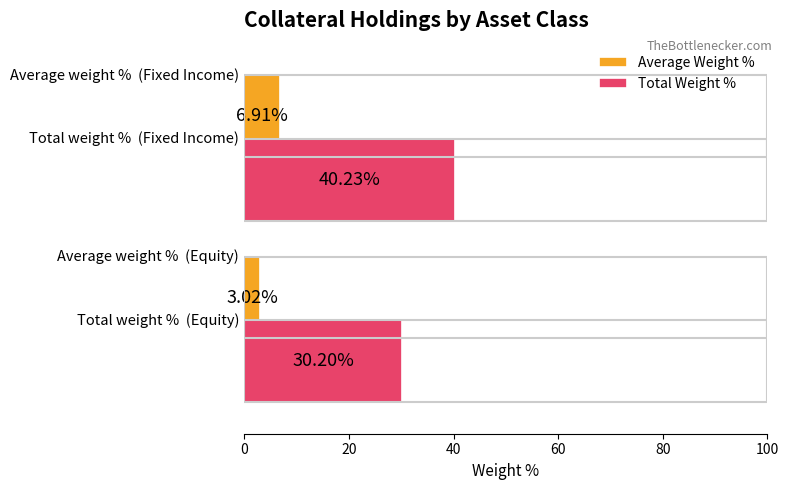

Which series has the largest total across all categories?

Total Weight %